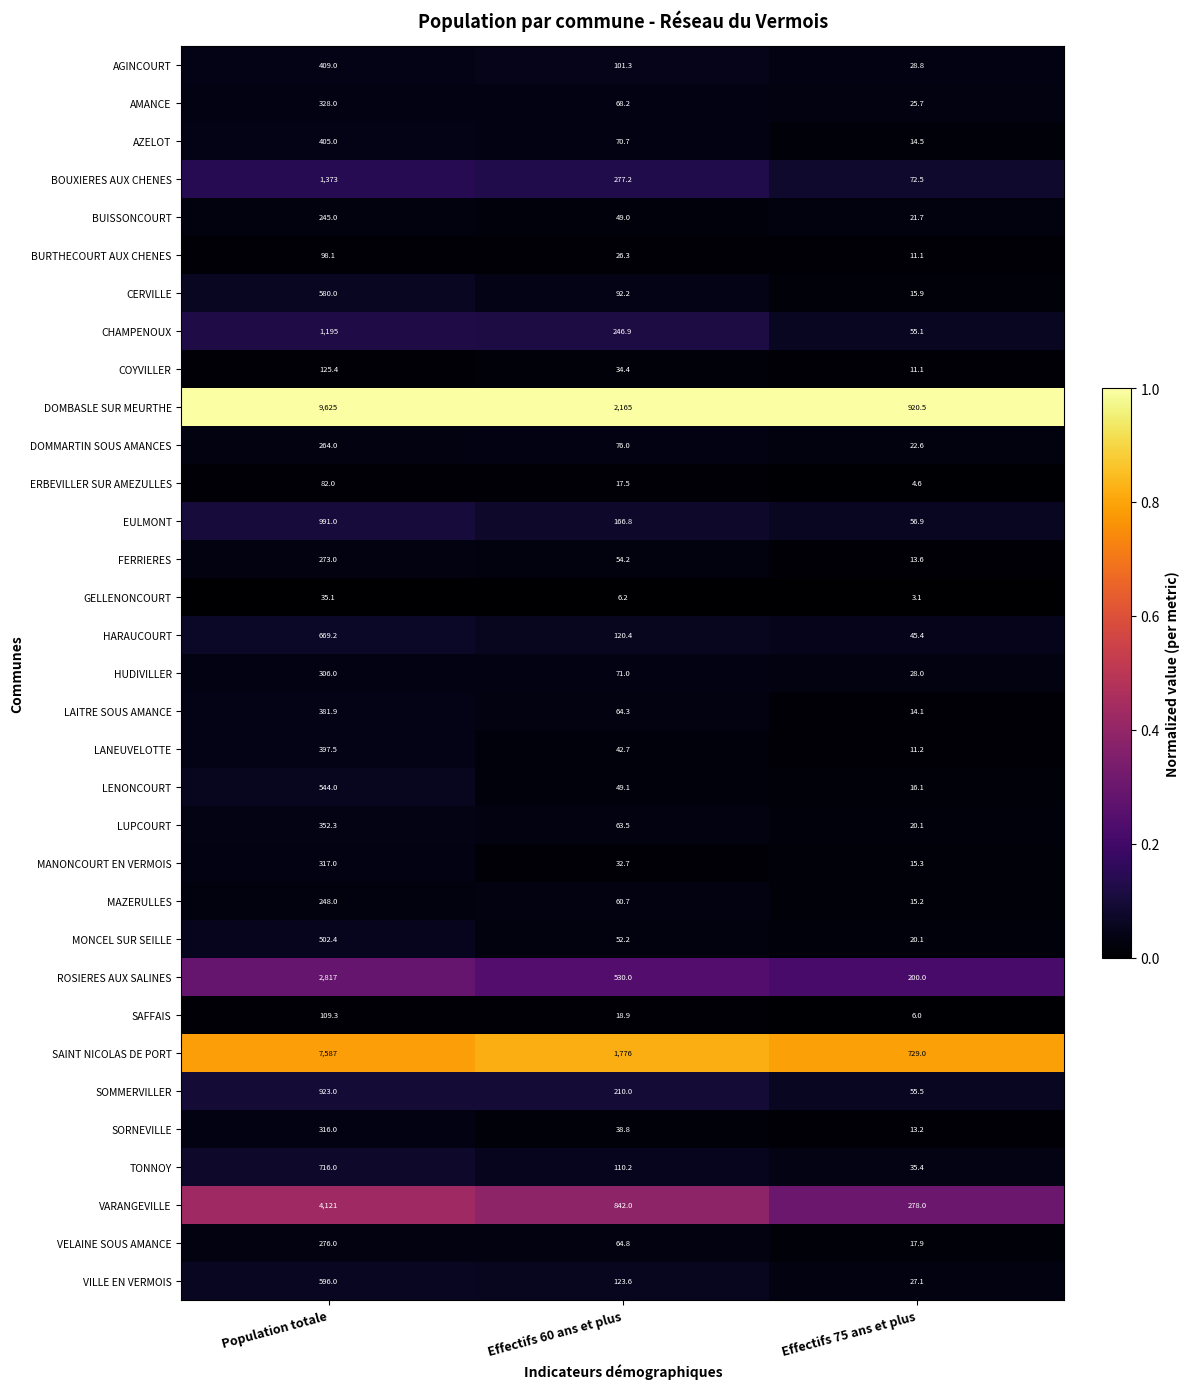

At which category does the chart reach its minimum across all series?

Effectifs 75 ans et plus